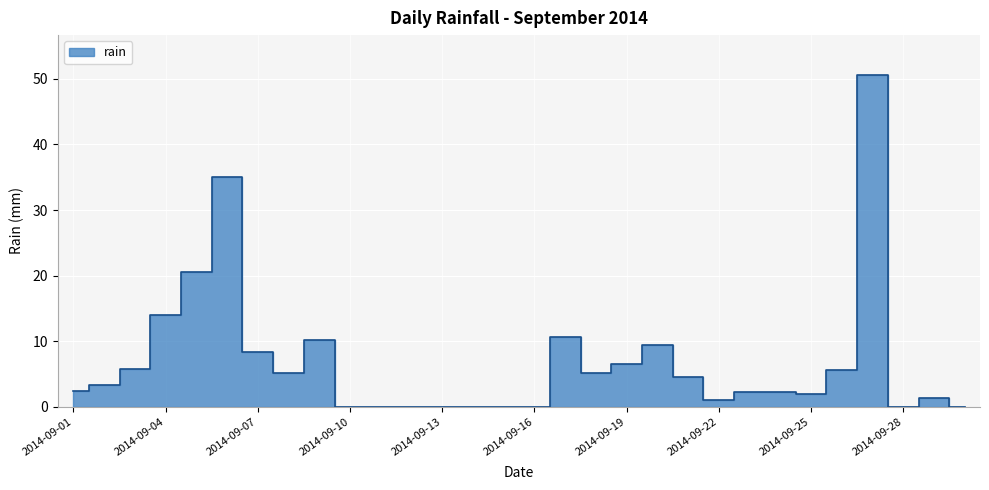

What is the change in value from 2014-09-23 to 2014-09-29?

-0.8